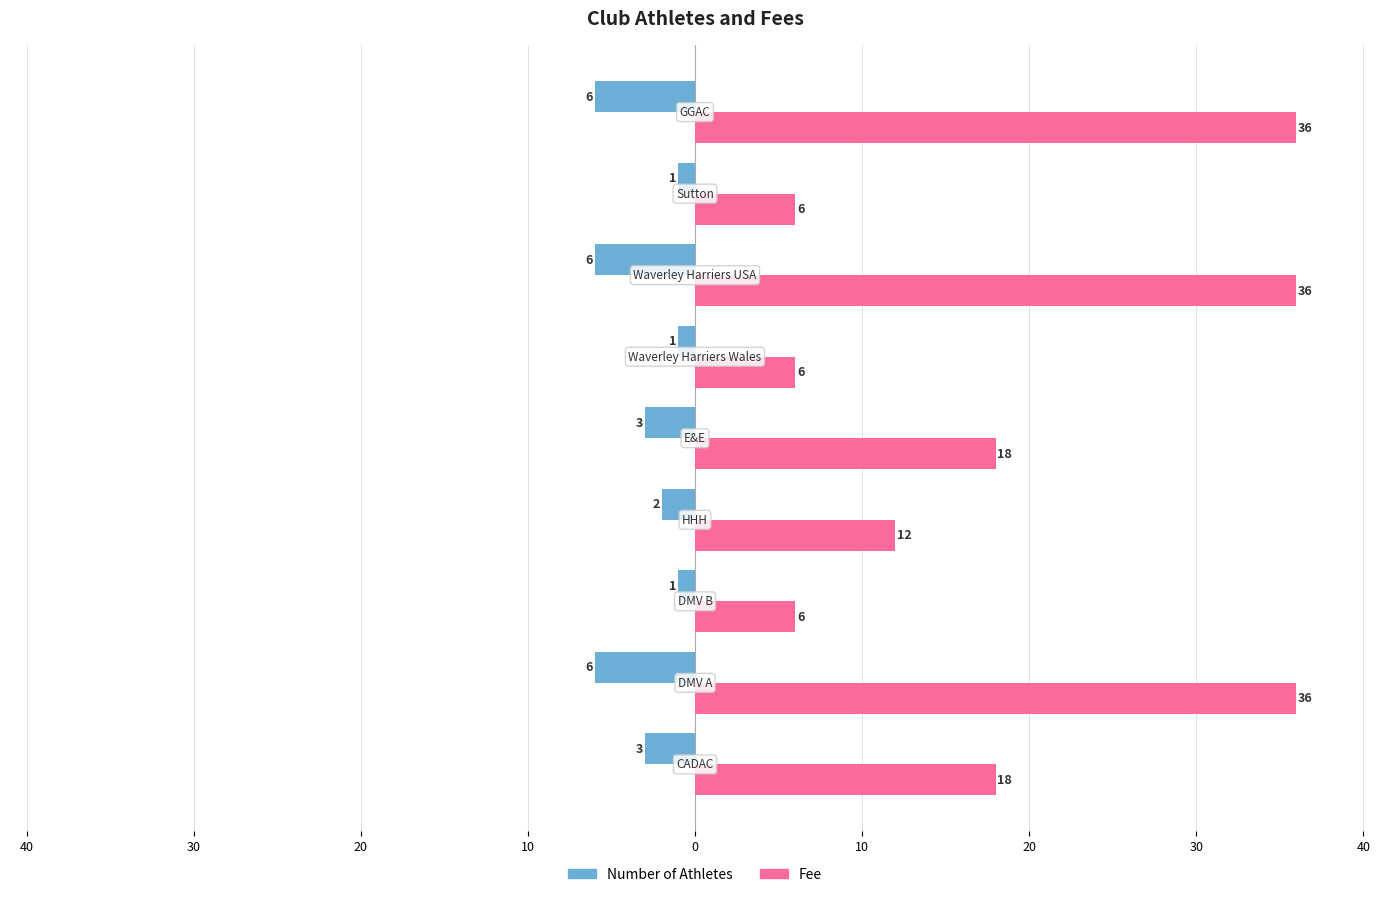

What are all the series names shown in the legend?

Number of Athletes, Fee